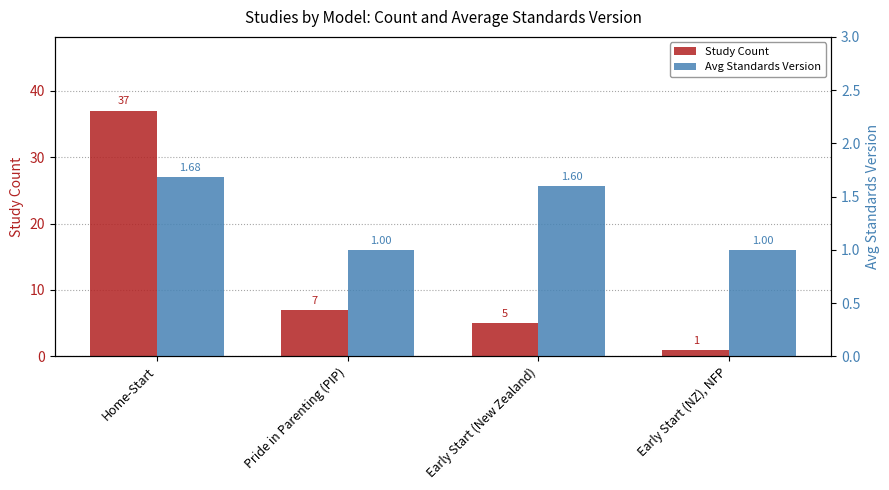

What is the sum of all Study Count values?

50.0